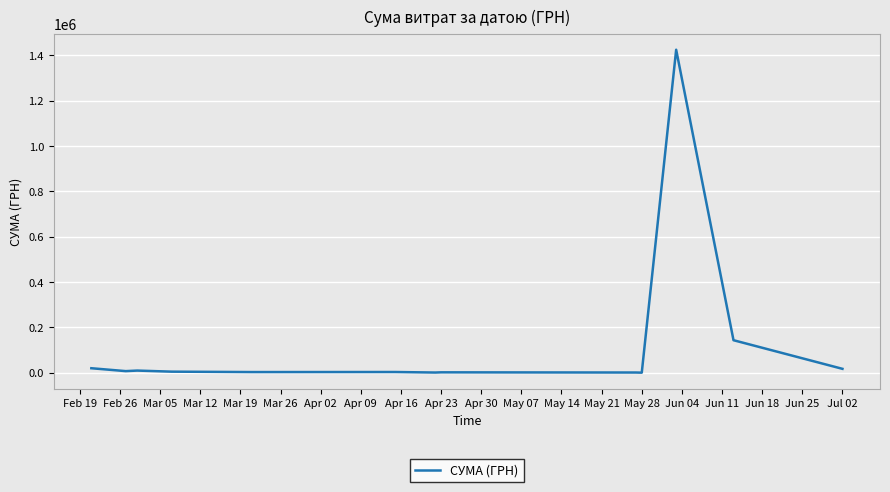

What is the maximum value shown in the chart?

1424874.7